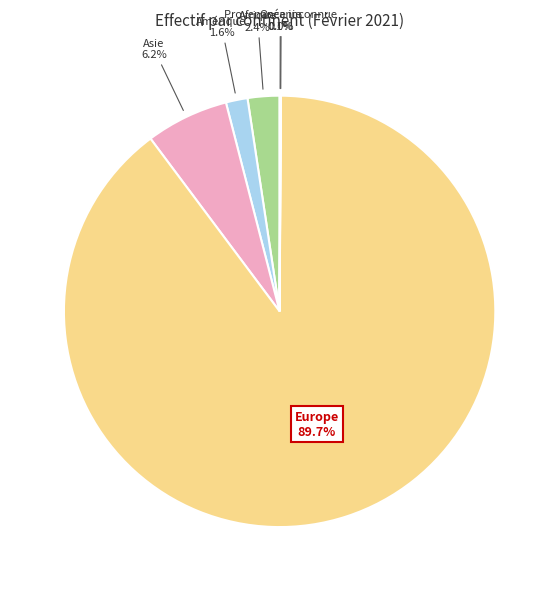

What is the largest slice in the pie chart?

Europe